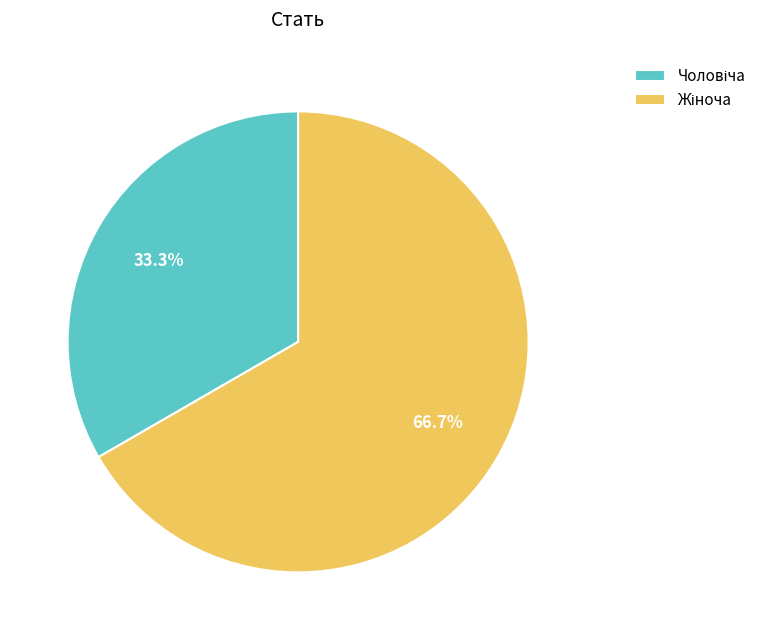

Does any single category account for the majority?

Yes